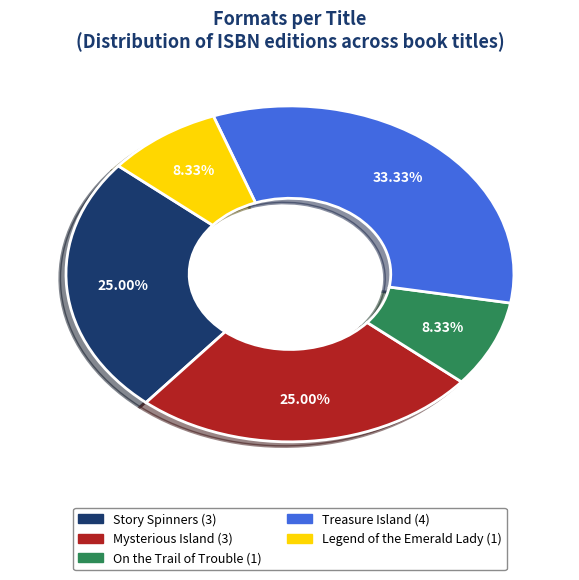

How many slices are in this pie chart?

5